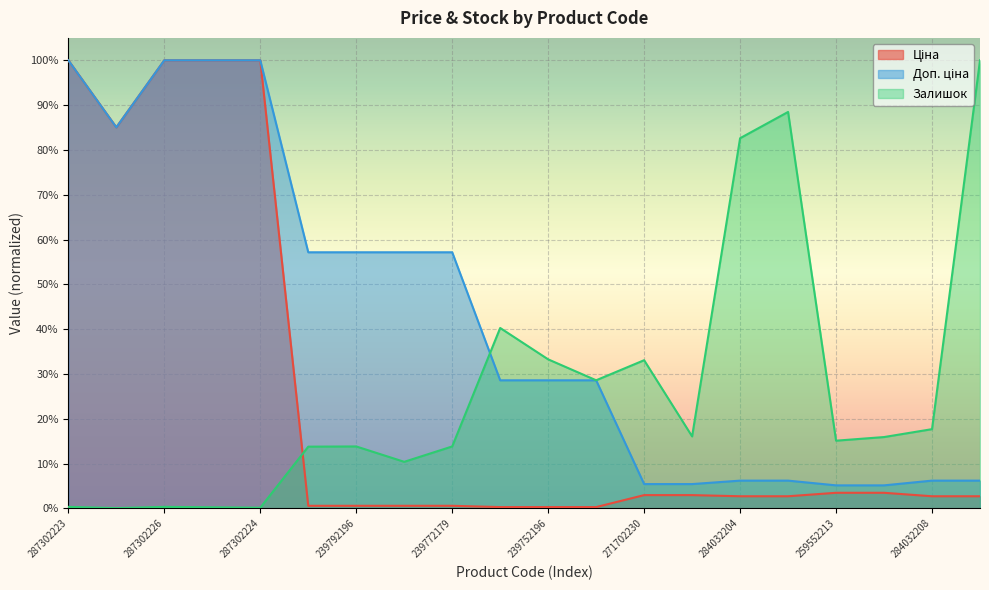

At which label does Доп. ціна reach its minimum?

259552213